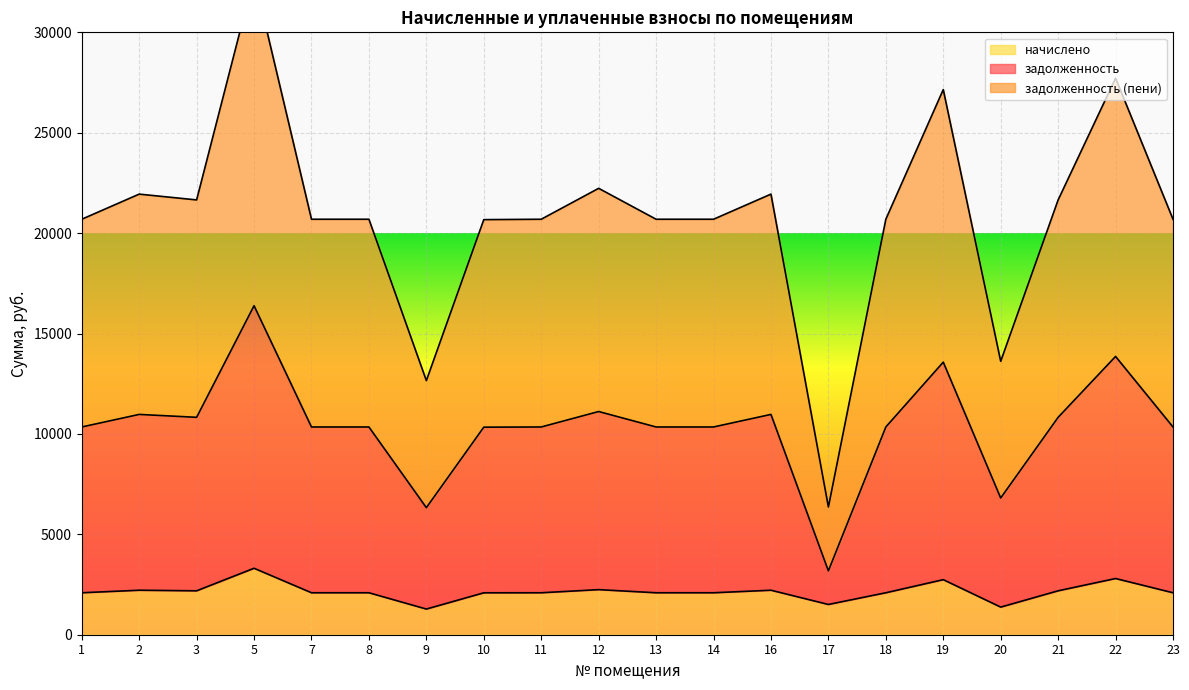

What is the difference between the задолженность values at 10 and 5?

6048.8